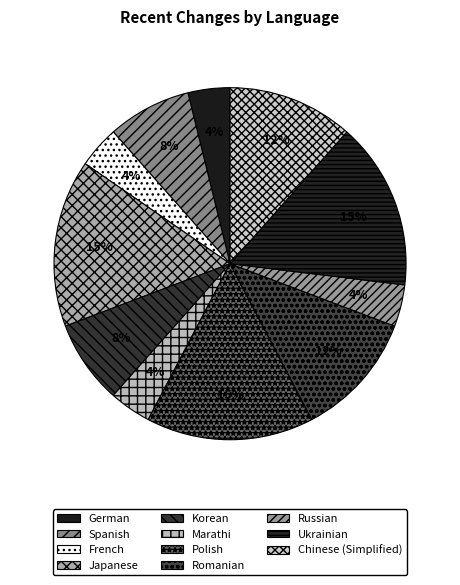

To the nearest percent, what is the combined percentage of Ukrainian and Romanian?

27%